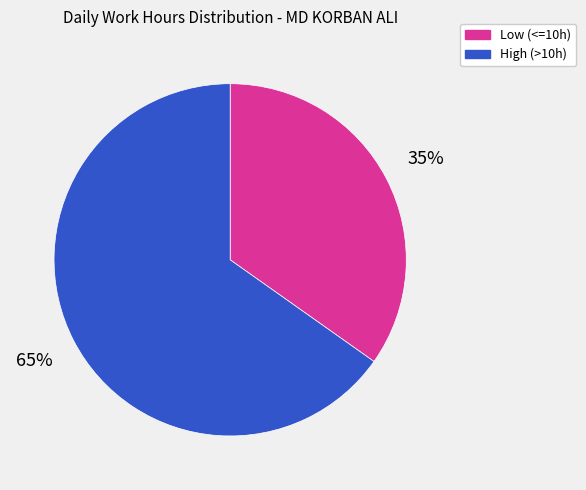

To the nearest percent, what is the difference between the largest and smallest slice percentages?

30%